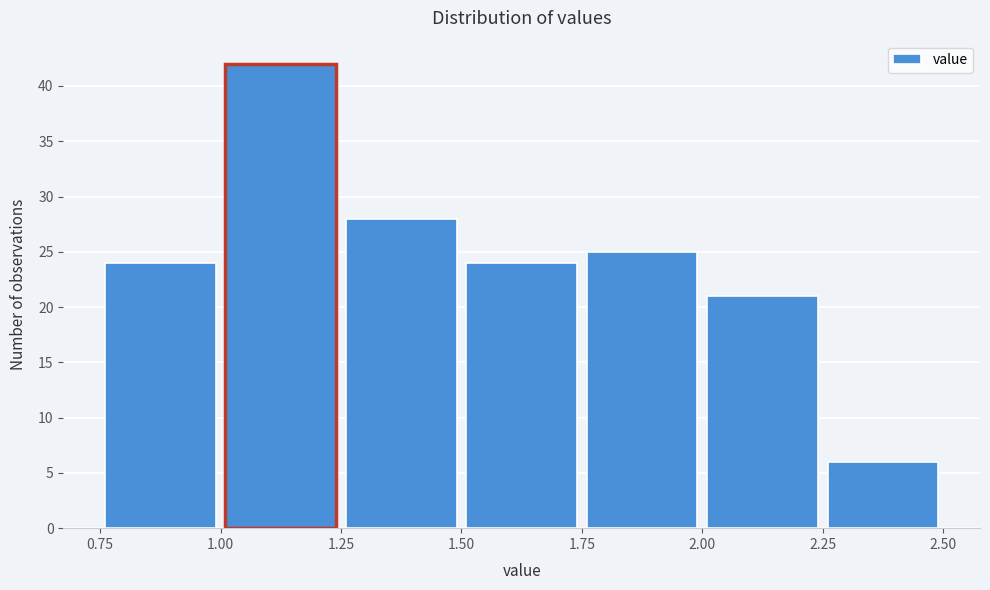

Which range on the x-axis has the tallest bar?

1.00 to 1.25